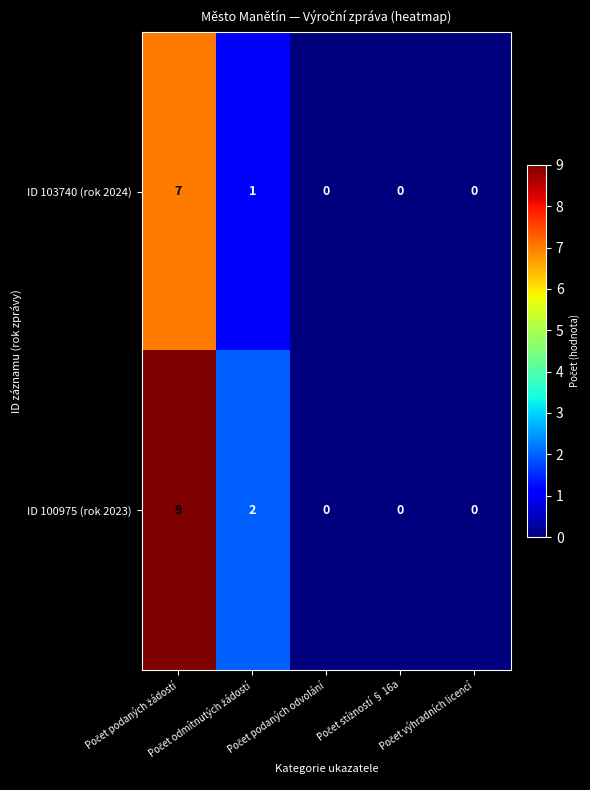

How many ID 103740 (rok 2024) values are between 0 and 1?

4